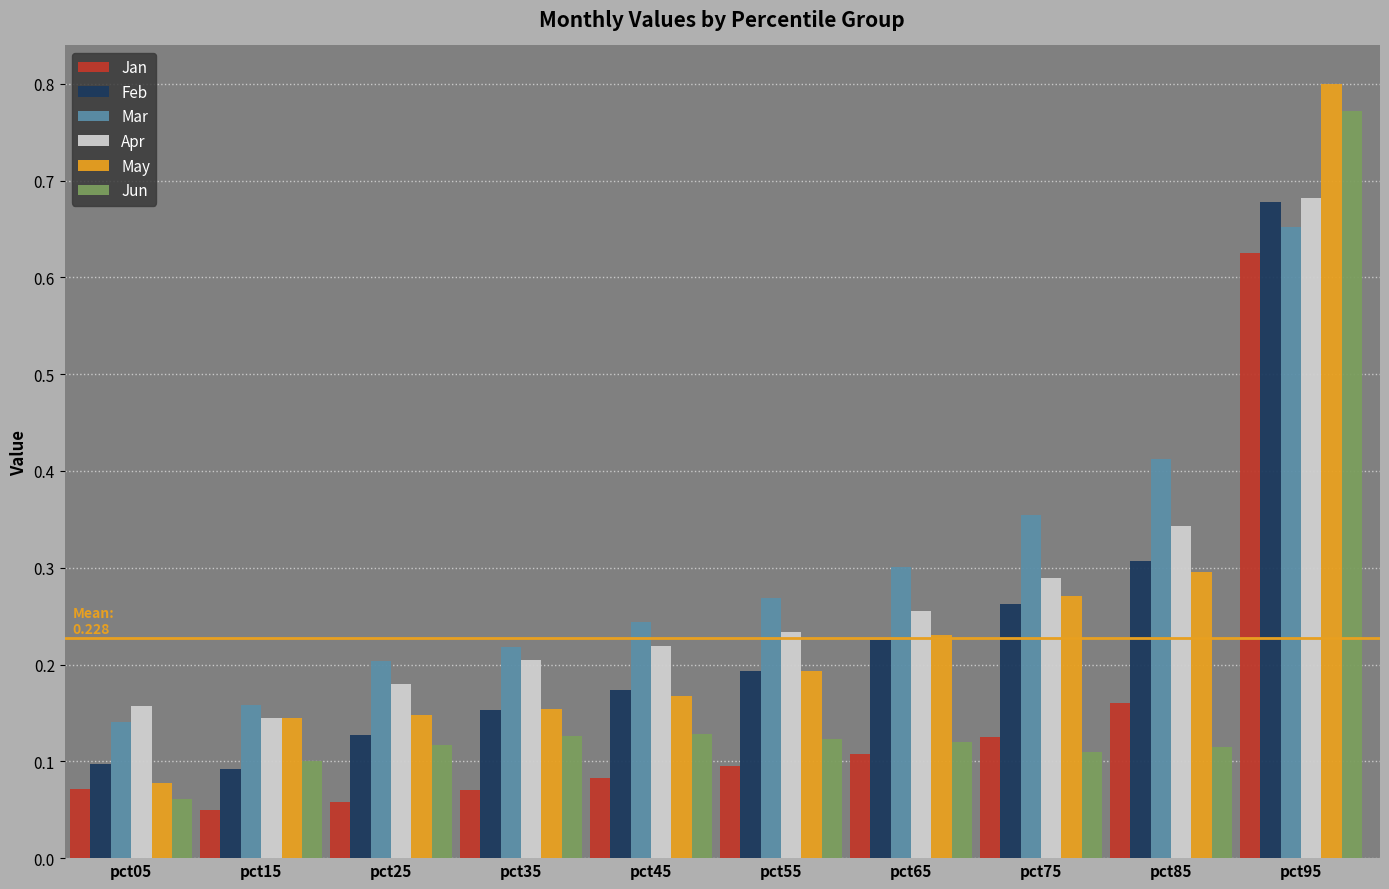

Is it true that Apr equals 0.2 at pct05?

True